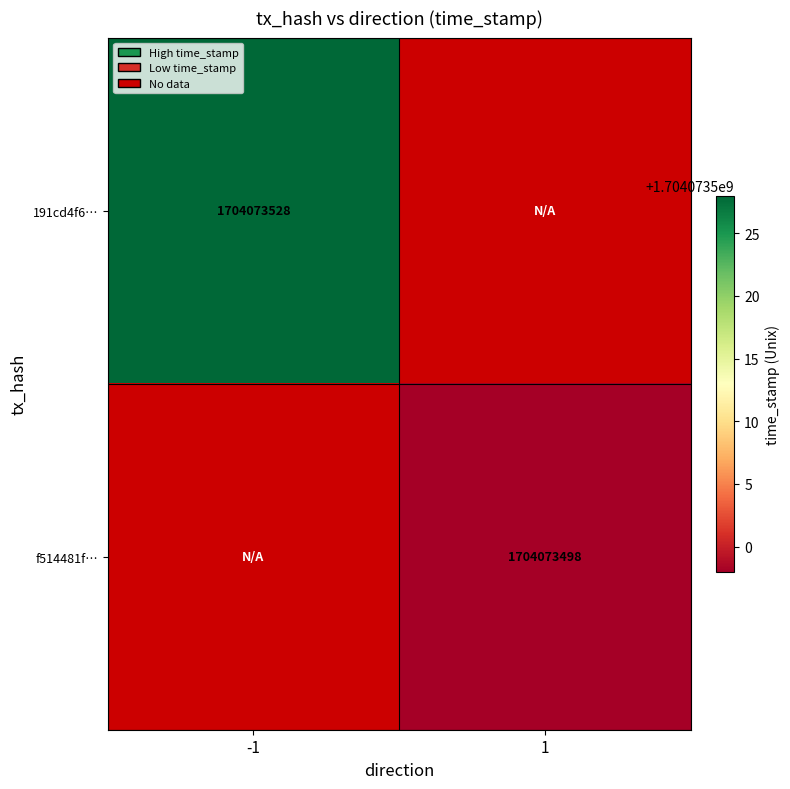

Which series has the widest spread of values?

191cd4f6